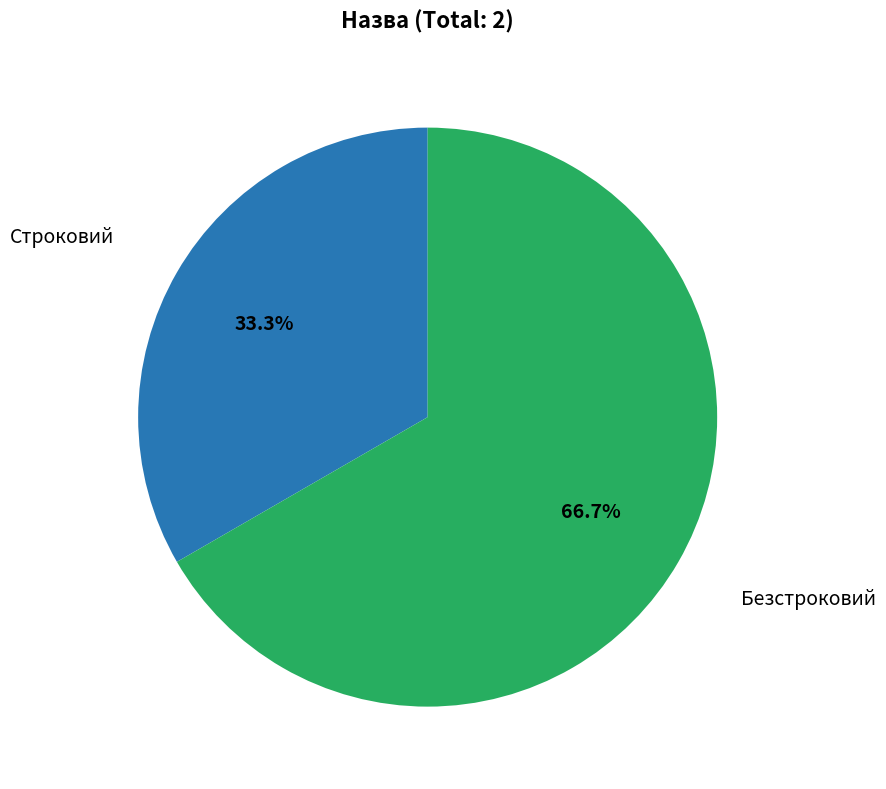

Which slice is the largest?

Безстроковий